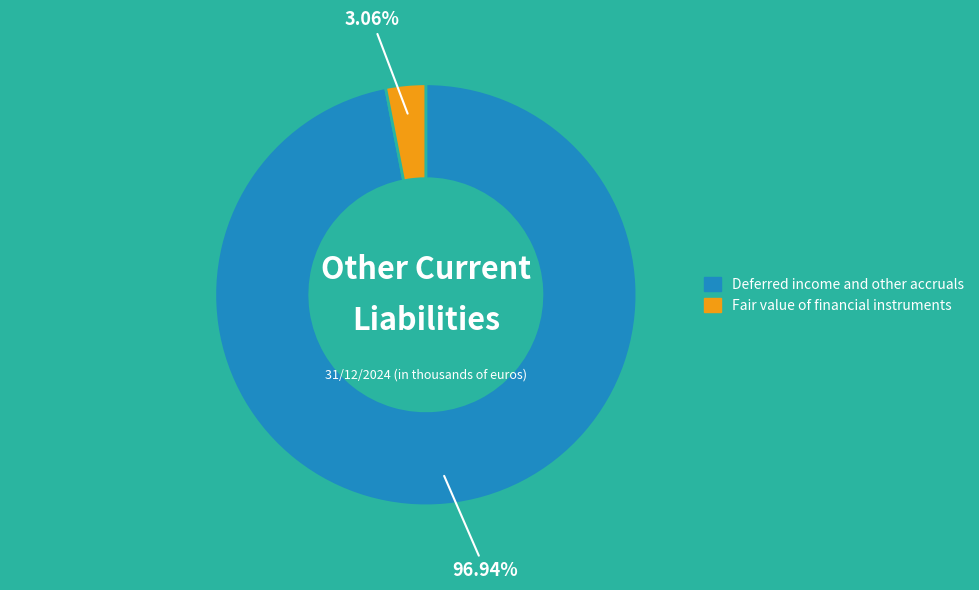

Is it true that Deferred income and other accruals is 89% of the pie?

False